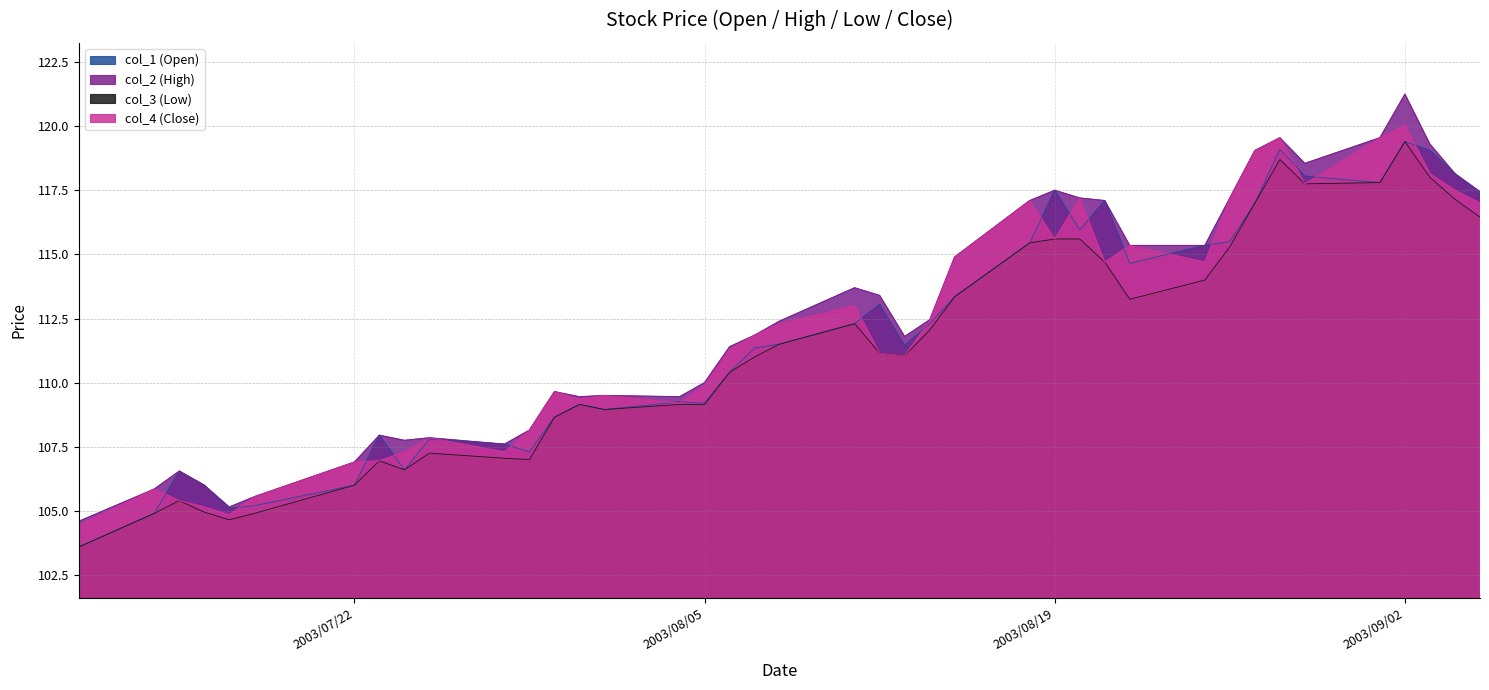

Reading right to left, what are all the values shown in this chart?

col_1 (Open): 117.3	118.2	119.0	119.4	117.8	118.0	119.1	117.0	115.5	115.3	114.7	117.1	116.0	117.5	115.5	113.3	112.3	111.5	113.0	112.3	111.5	111.3	110.4	109.2	109.2	109.0	109.2	108.7	107.3	107.6	107.8	106.6	108.0	106.0	105.2	105.1	106.0	106.5	104.9	103.6
col_2 (High): 117.5	118.2	119.3	121.2	119.5	118.5	119.5	119.0	117.2	115.3	115.3	117.1	117.2	117.5	117.1	114.9	112.5	111.8	113.4	113.7	112.4	111.8	111.4	110.0	109.5	109.5	109.5	109.7	108.2	107.6	107.8	107.8	108.0	106.9	105.5	105.2	106.0	106.5	105.8	104.6
col_3 (Low): 116.5	117.2	118.0	119.4	117.8	117.8	118.7	117.0	115.3	114.0	113.2	114.7	115.6	115.6	115.5	113.3	112.0	111.0	111.2	112.3	111.5	111.0	110.4	109.2	109.2	109.0	109.2	108.7	107.0	107.0	107.2	106.6	107.0	106.0	104.9	104.7	105.0	105.4	104.9	103.6
col_4 (Close): 117.0	117.5	118.2	120.0	119.5	117.8	119.5	119.0	117.2	114.7	115.3	114.7	117.2	115.6	117.1	114.9	112.4	111.0	111.2	113.0	112.3	111.8	111.3	109.9	109.2	109.5	109.3	109.7	108.2	107.3	107.8	107.3	107.0	106.9	105.5	104.8	105.2	105.4	105.8	104.5